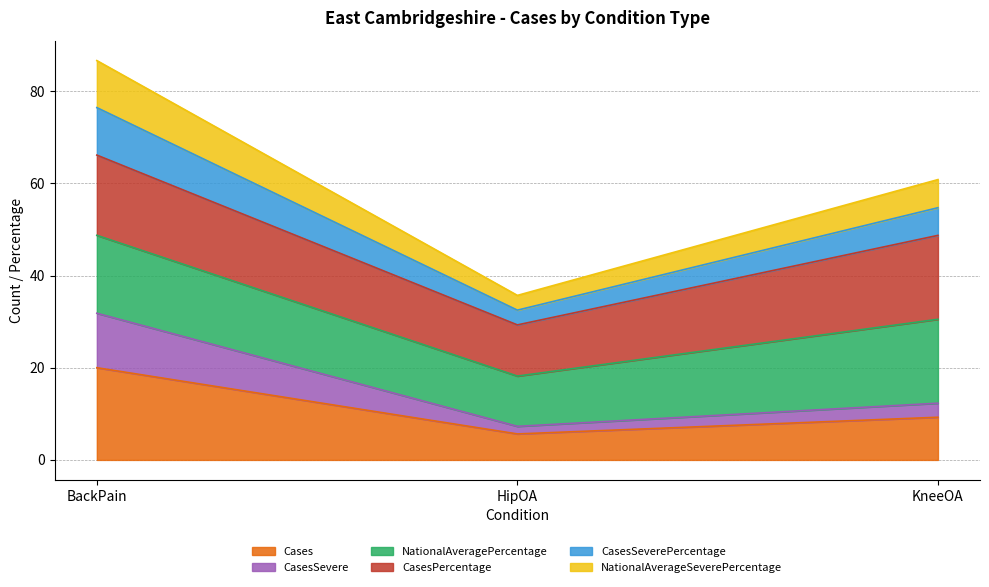

What is the label of the 1st point from the right?

KneeOA